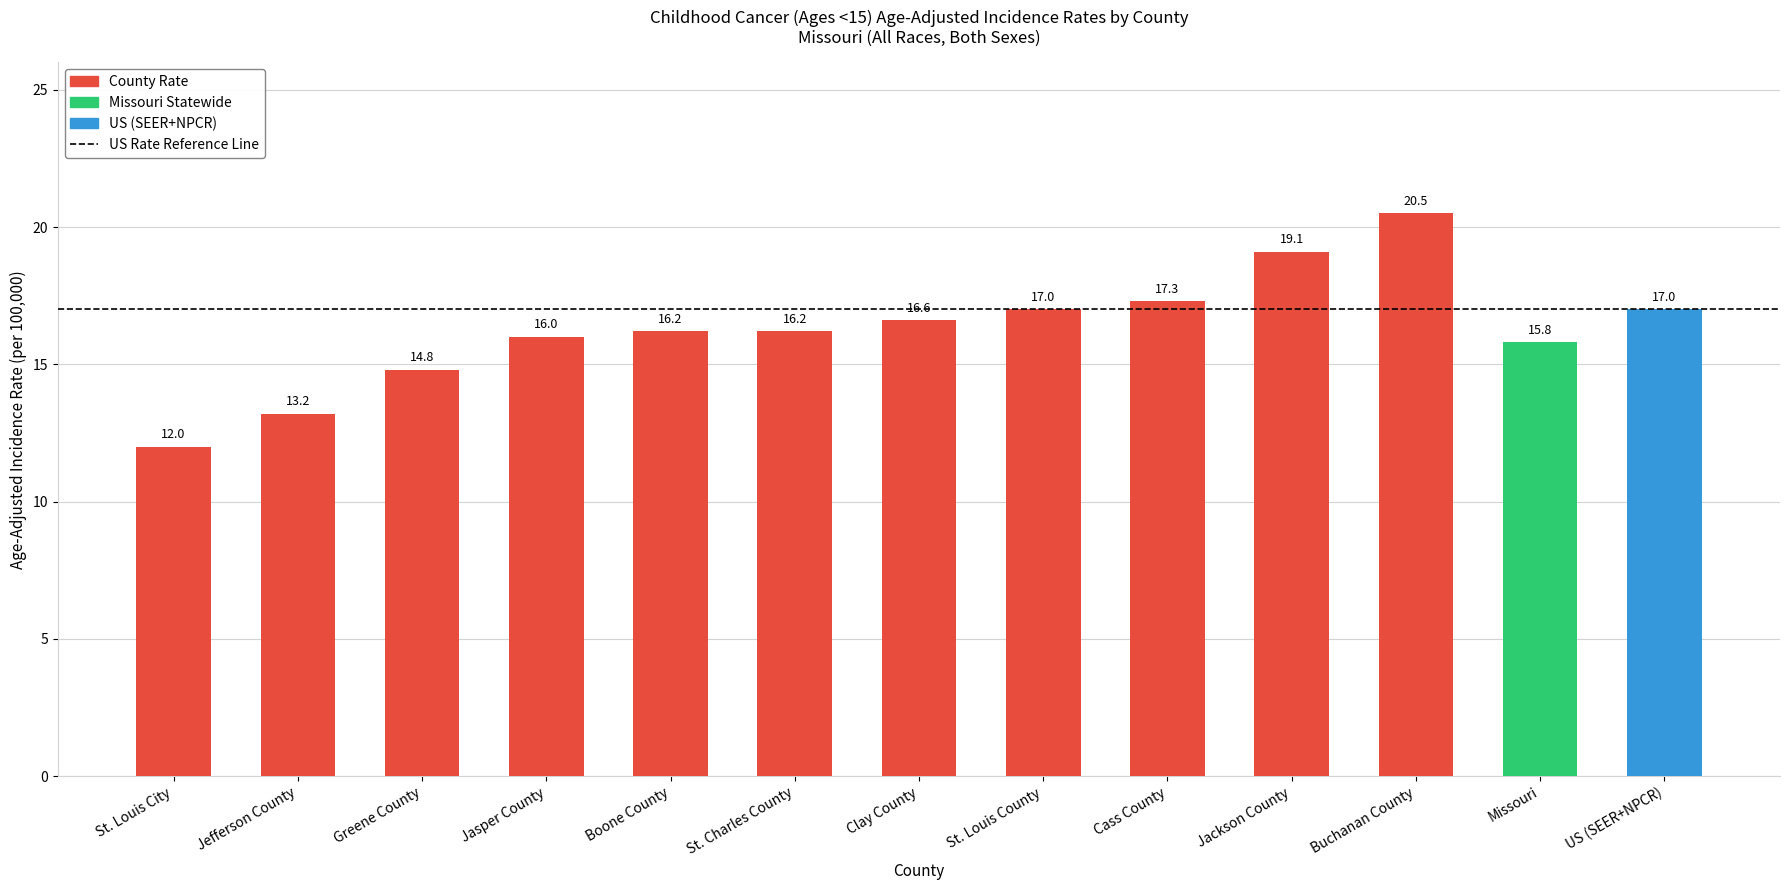

What is the value of the 9th bar from the left?

17.3